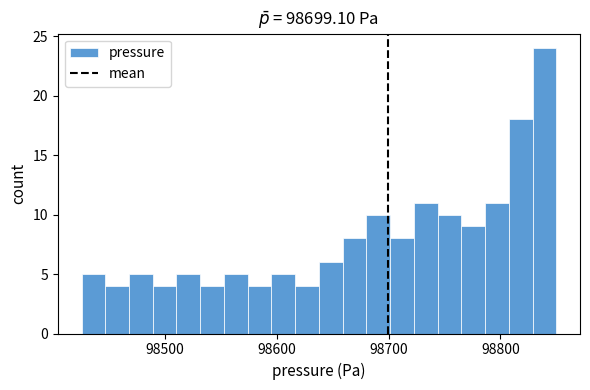

Read against the x-axis, roughly where is the centre of the tallest bar?

98840